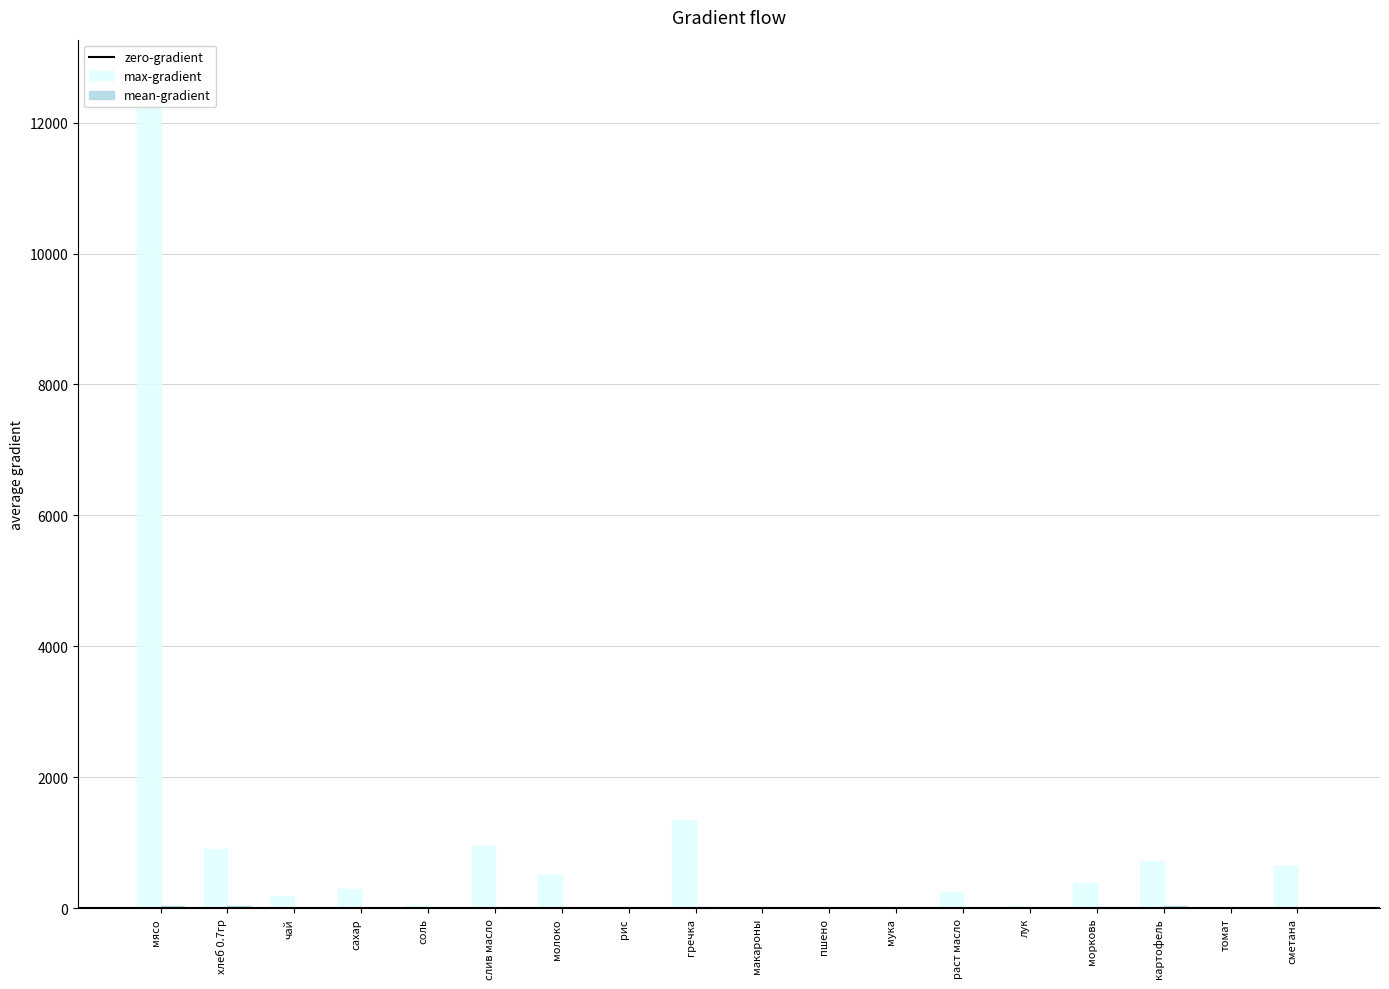

At which label does max-gradient reach its minimum?

рис